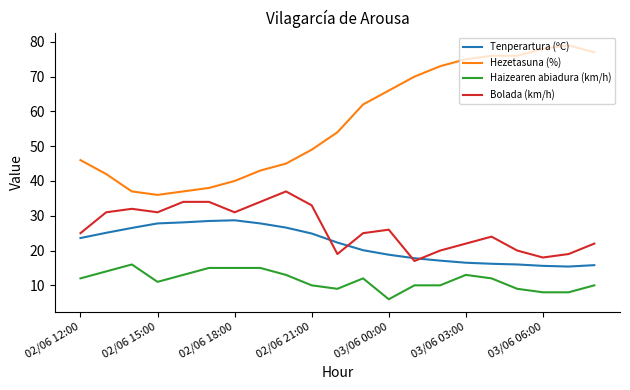

True or false: Tenperartura (ºC) and Haizearen abiadura (km/h) intersect in this chart.

False